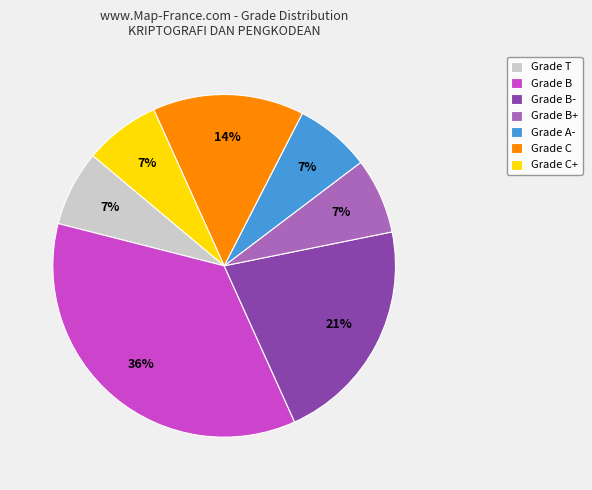

The Grade C+ slice represents 22% of the pie. True or false?

False